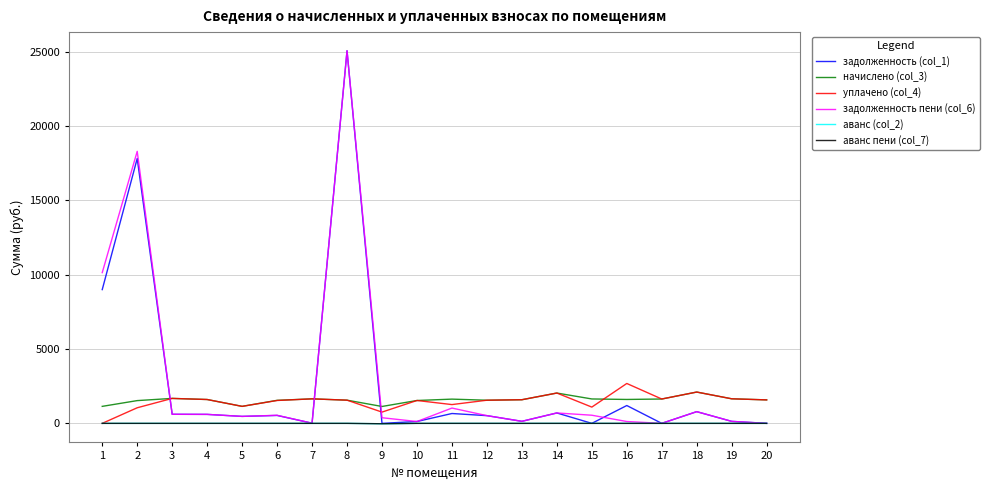

Is the value of начислено (col_3) at 14 greater than the value of аванс (col_2) at 17?

Yes